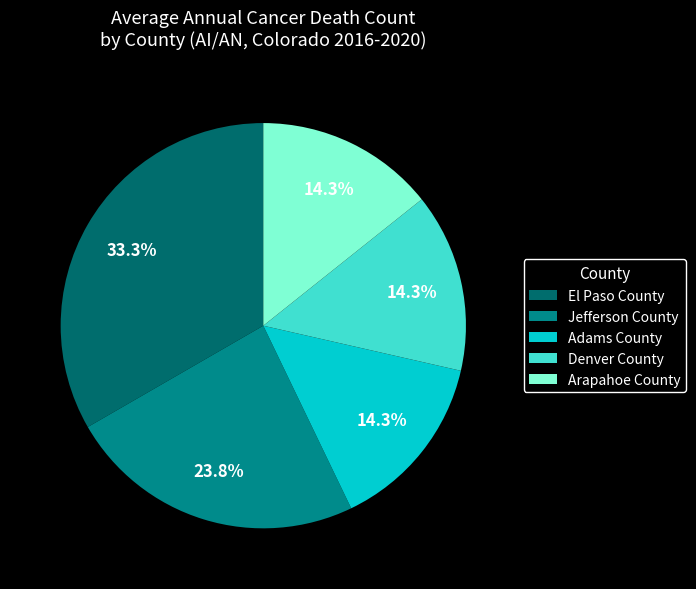

Does Adams County represent more than half of the total?

No